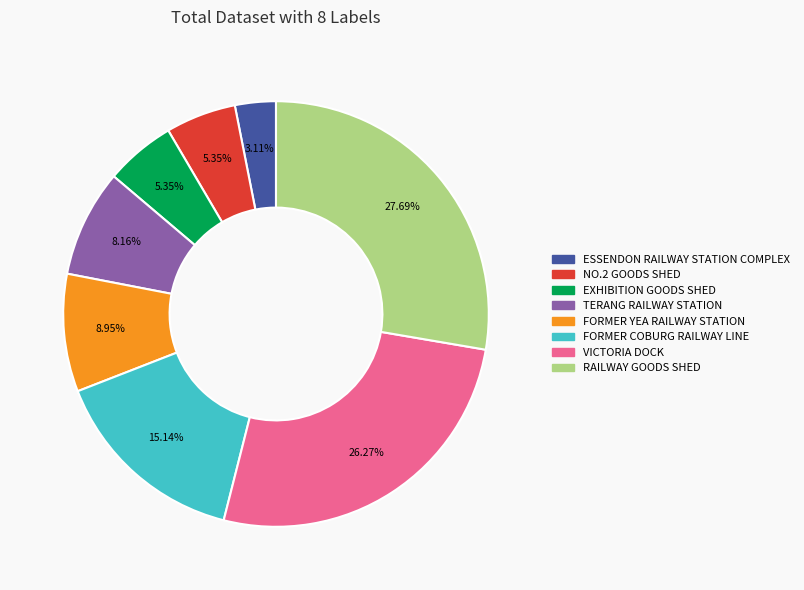

Which has a higher value, TERANG RAILWAY STATION or FORMER YEA RAILWAY STATION?

FORMER YEA RAILWAY STATION